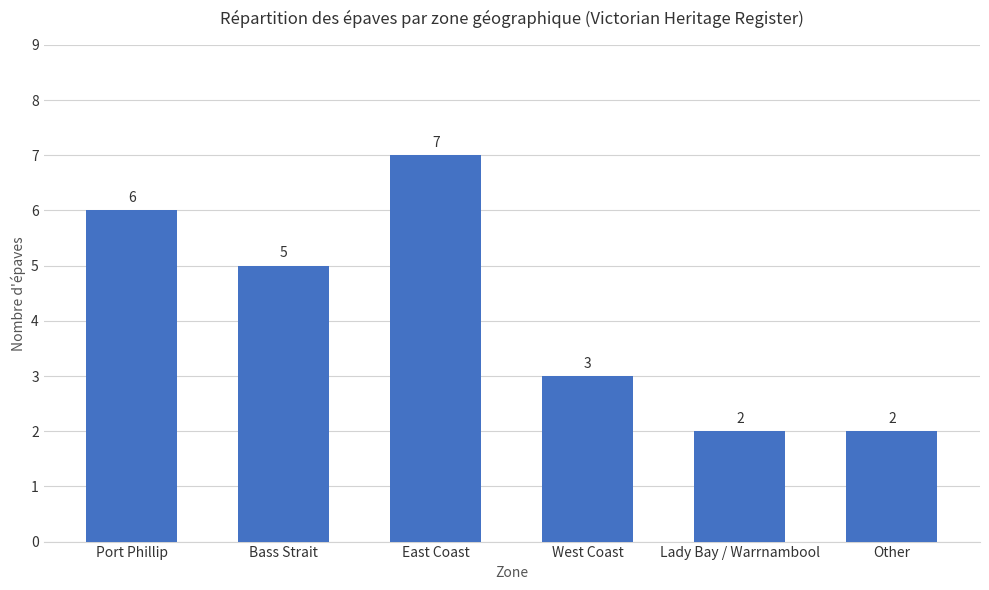

What is the ratio of the value at Lady Bay / Warrnambool to the value at East Coast?

0.3